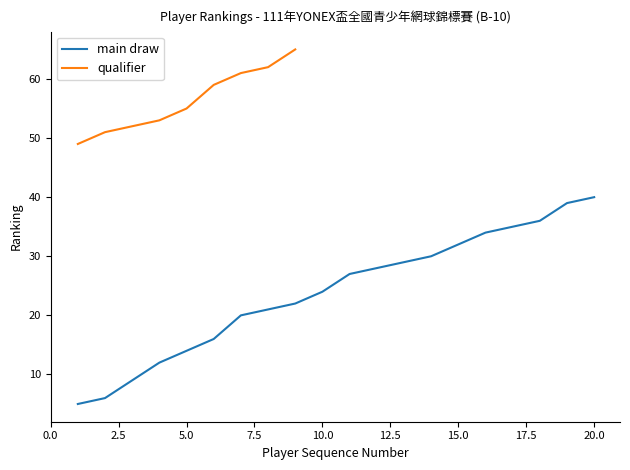

Is it true that the value at 14 is 48?

False